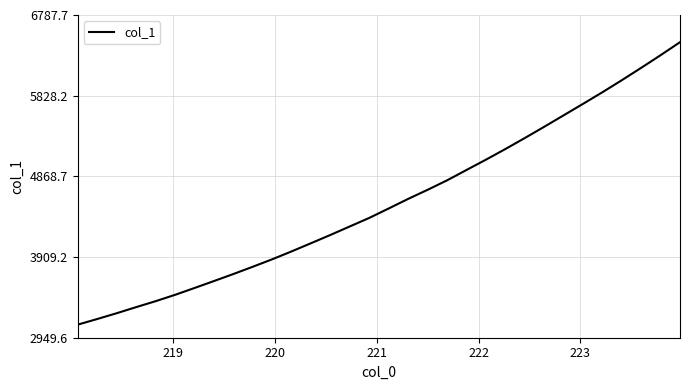

What is the difference between the maximum and minimum values?

3359.6